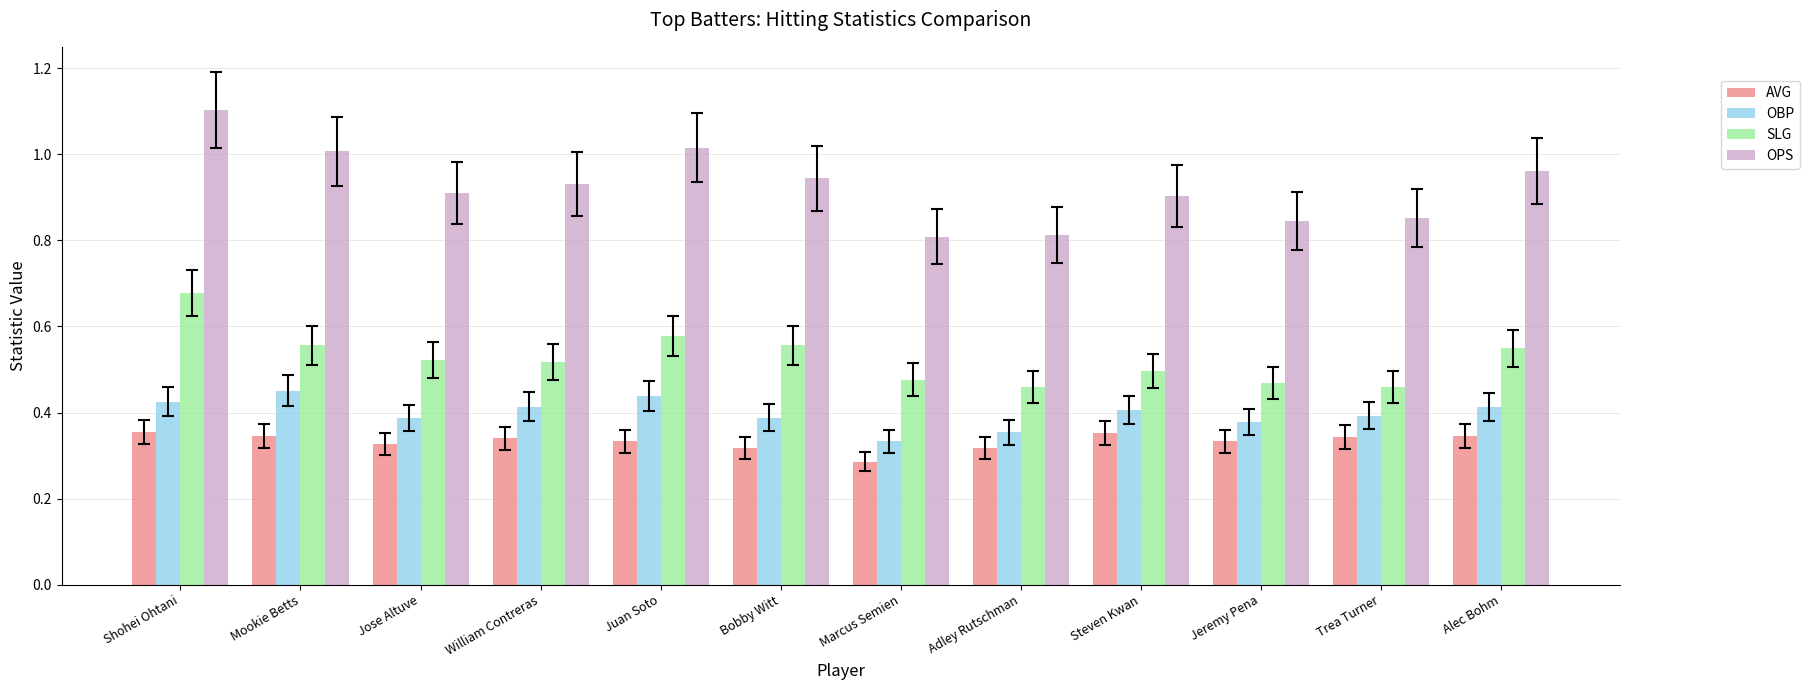

The value of SLG at Jeremy Pena is 0.2. True or false?

False